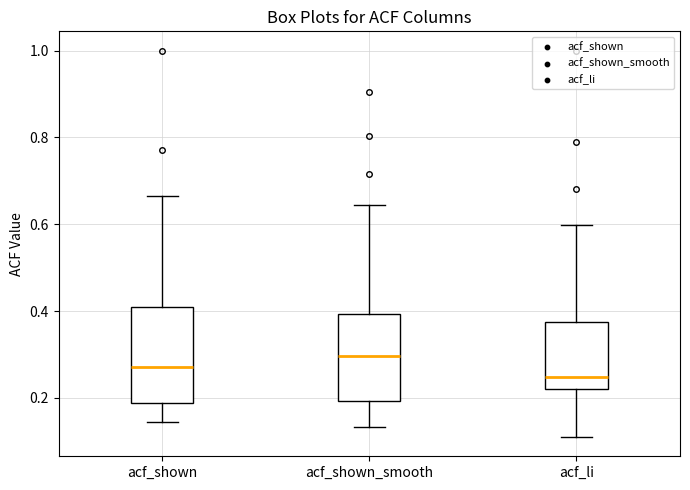

Reading left to right, transcribe this box plot: for each box, give where its median line is, the range the box spans, and where its two whiskers end, as read against the y-axis. The values are not printed on the chart, so give them approximately, as read against the axis.

acf_shown: median 0.28, box 0.18 to 0.42, whiskers 0.14 to 0.66
acf_shown_smooth: median 0.30, box 0.20 to 0.40, whiskers 0.14 to 0.64
acf_li: median 0.24, box 0.22 to 0.38, whiskers 0.12 to 0.60